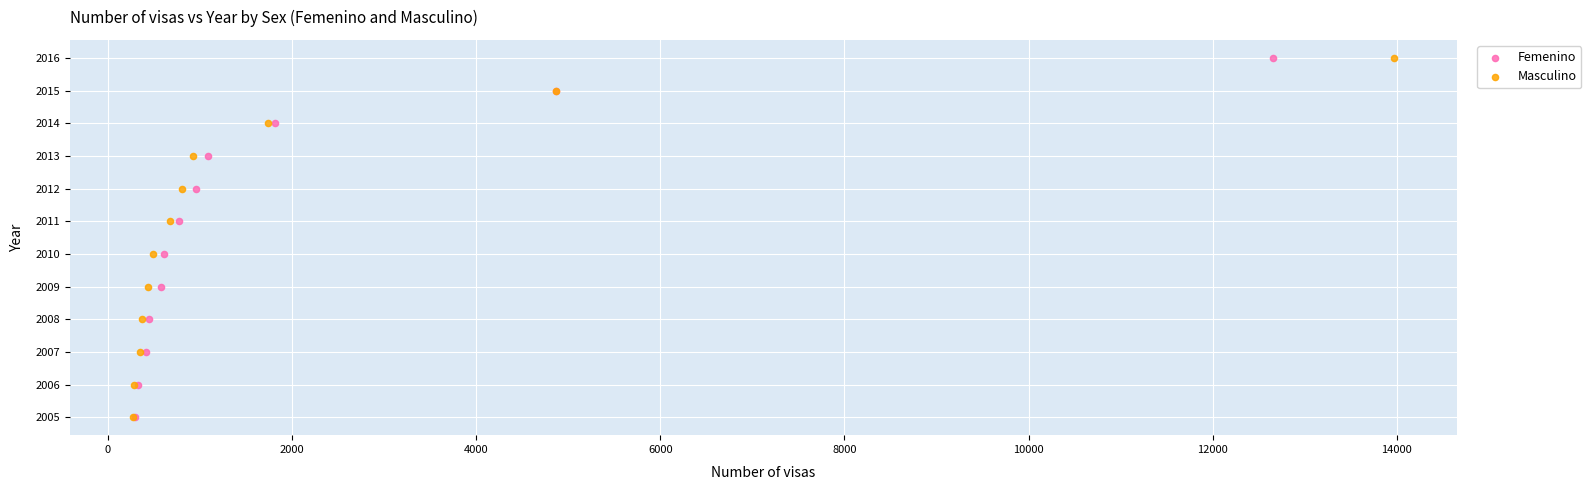

What are all the series names shown in the legend?

Femenino, Masculino